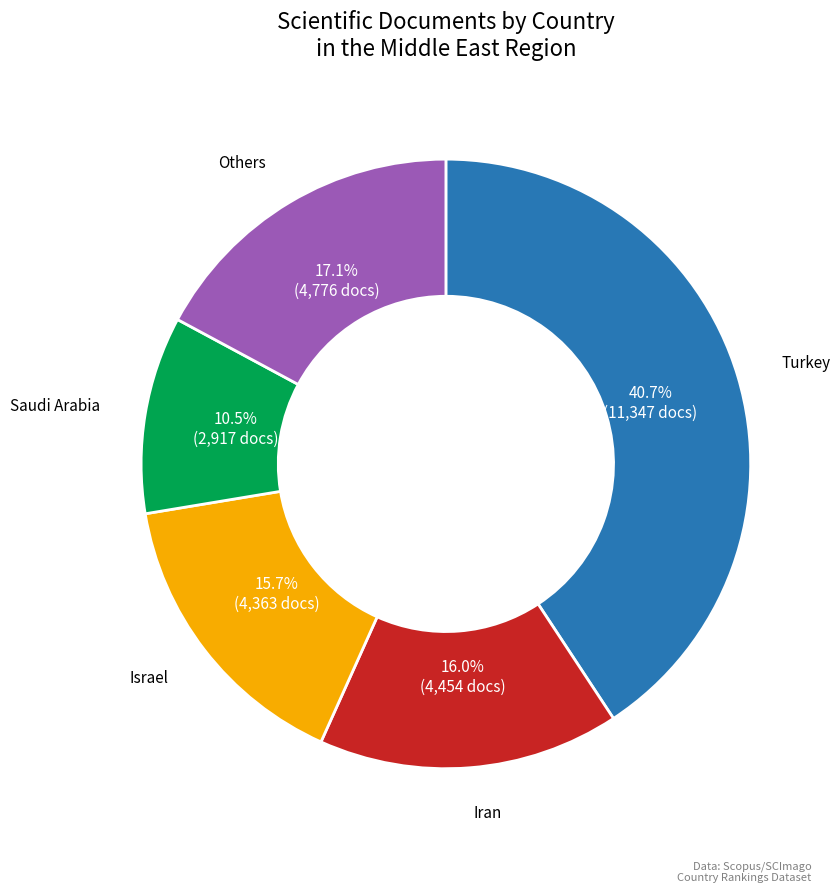

Which category has the smallest portion of the pie?

Saudi Arabia